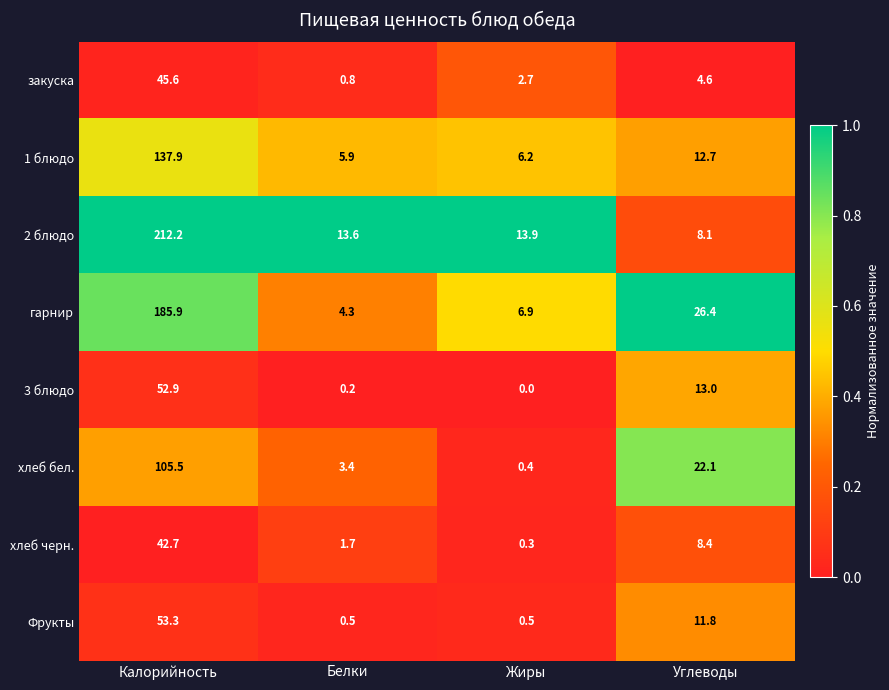

List the series in order of their peak value, highest first.

2 блюдо, гарнир, 1 блюдо, хлеб бел., Фрукты, 3 блюдо, закуска, хлеб черн.